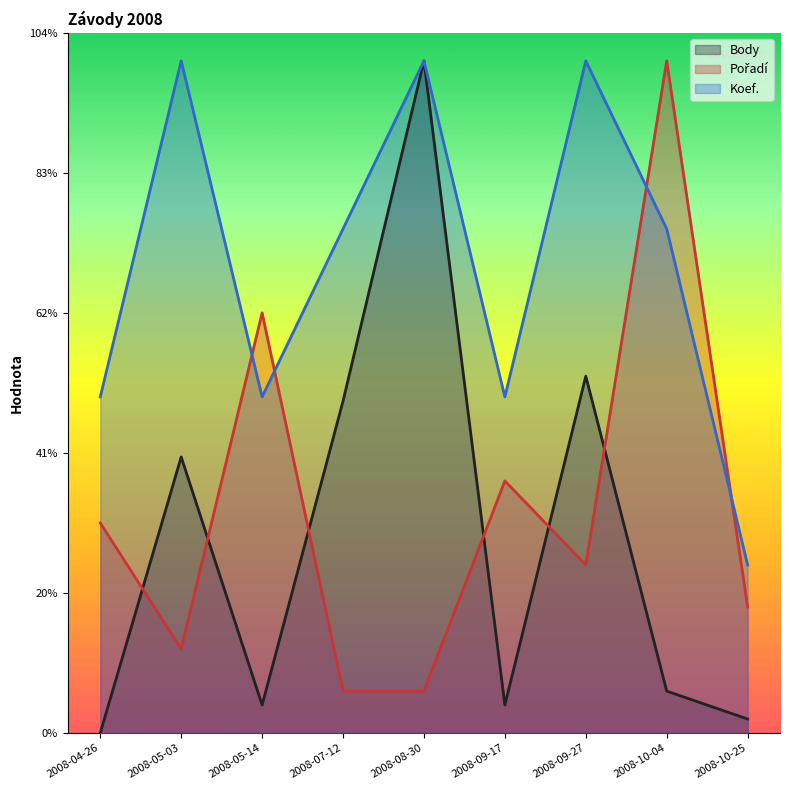

Which series has the widest spread of values?

Body